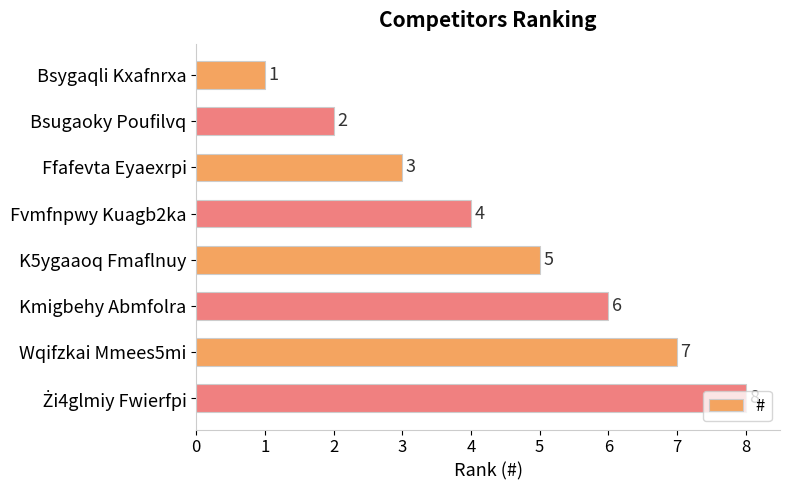

What is the maximum value shown in the chart?

8